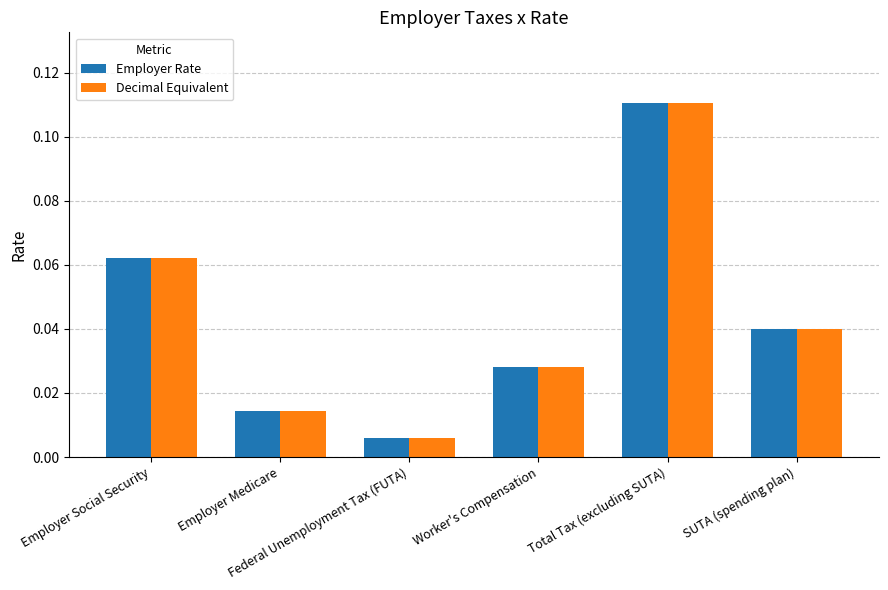

What is the label of the 3rd bar from the right?

Worker's Compensation